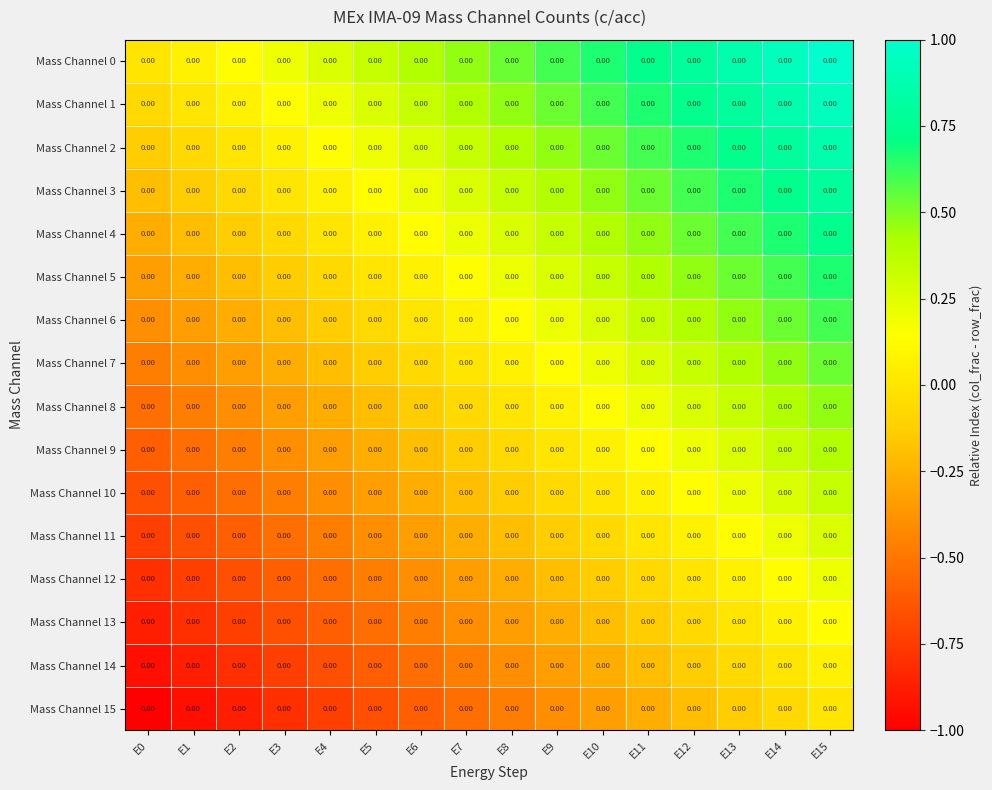

Rank the categories by Mass Channel 10 value from lowest to highest.

E0, E1, E2, E3, E4, E5, E6, E7, E8, E9, E10, E11, E12, E13, E14, E15